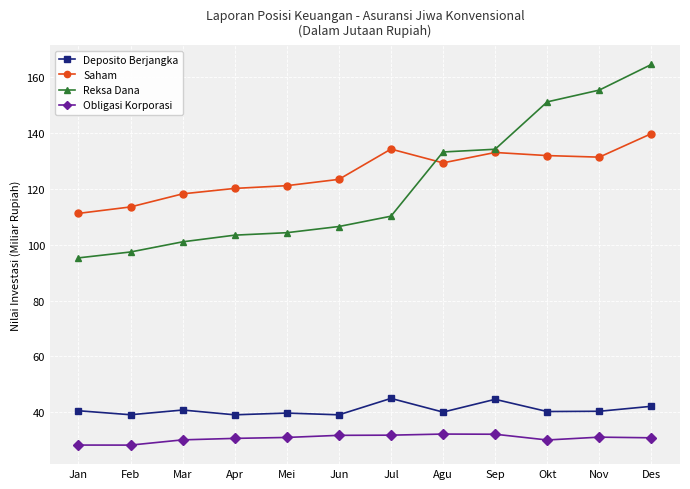

What is the highest value of the Reksa Dana series?

164.6